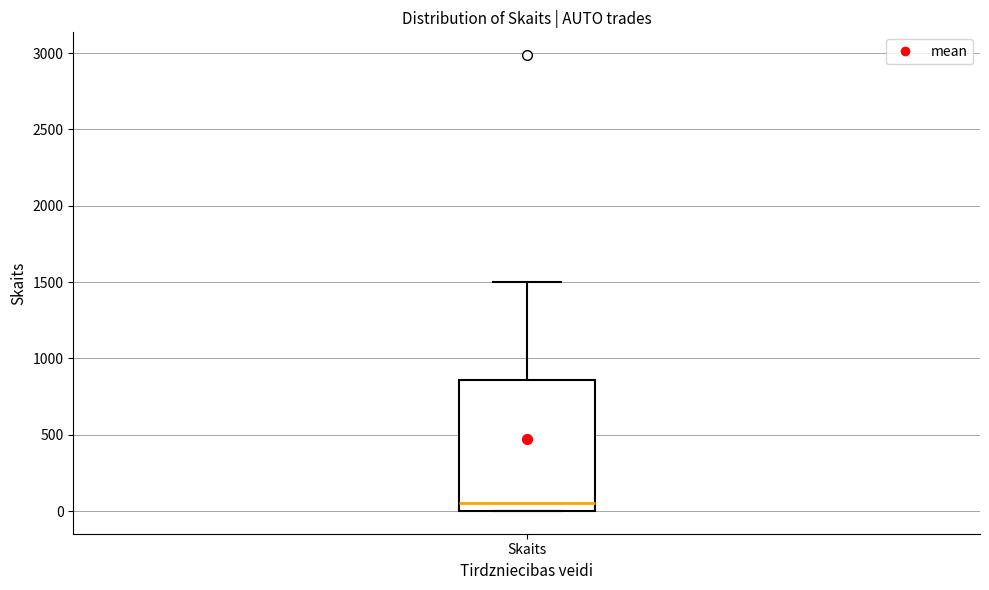

Where does the median line of the box for Skaits sit on the y-axis? The values are not printed on the chart, so give them approximately, as read against the axis.

50